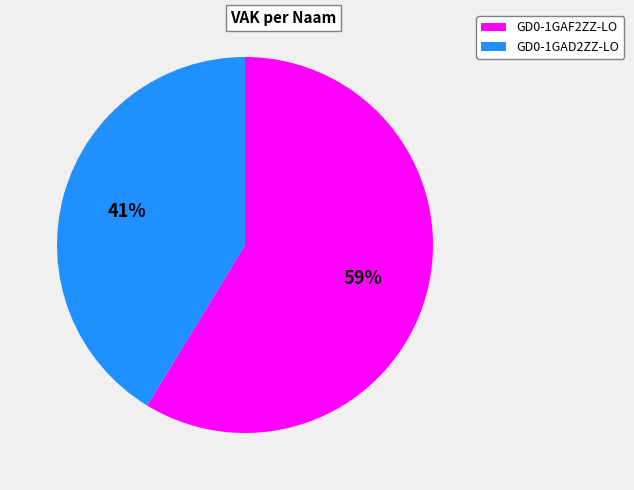

Do GD0-1GAD2ZZ-LO and GD0-1GAF2ZZ-LO together represent more than half of the pie?

Yes